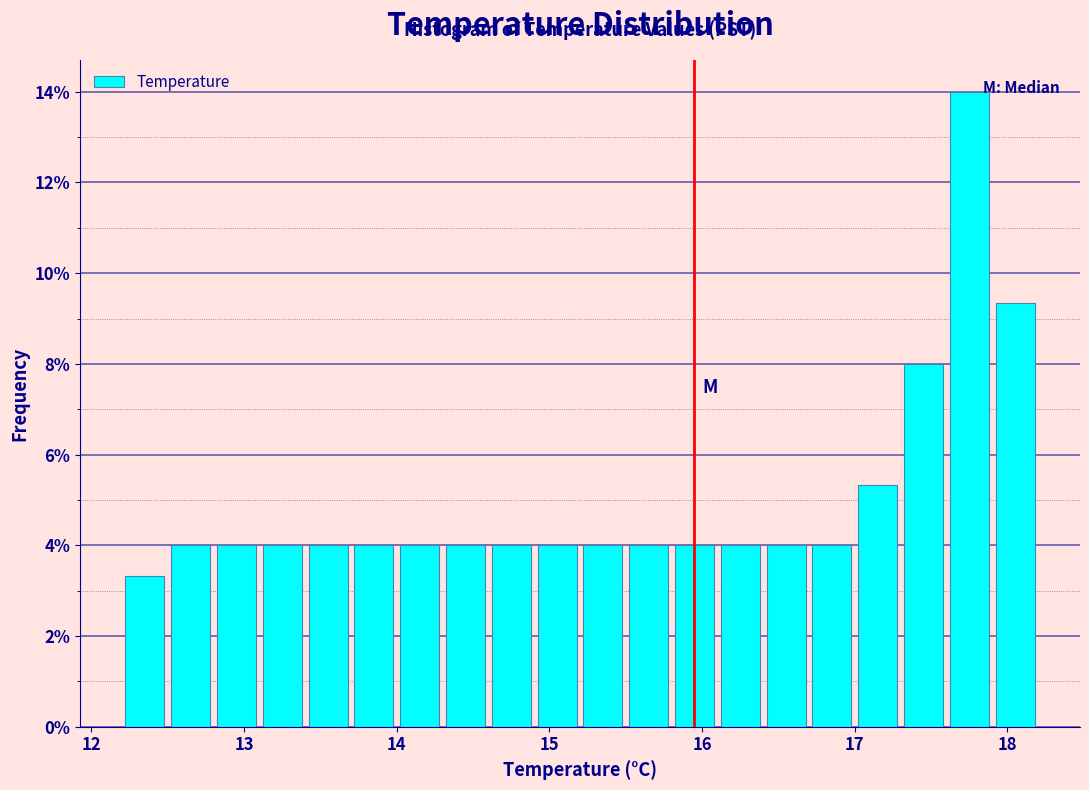

Read against the x-axis, roughly where is the centre of the tallest bar?

17.8